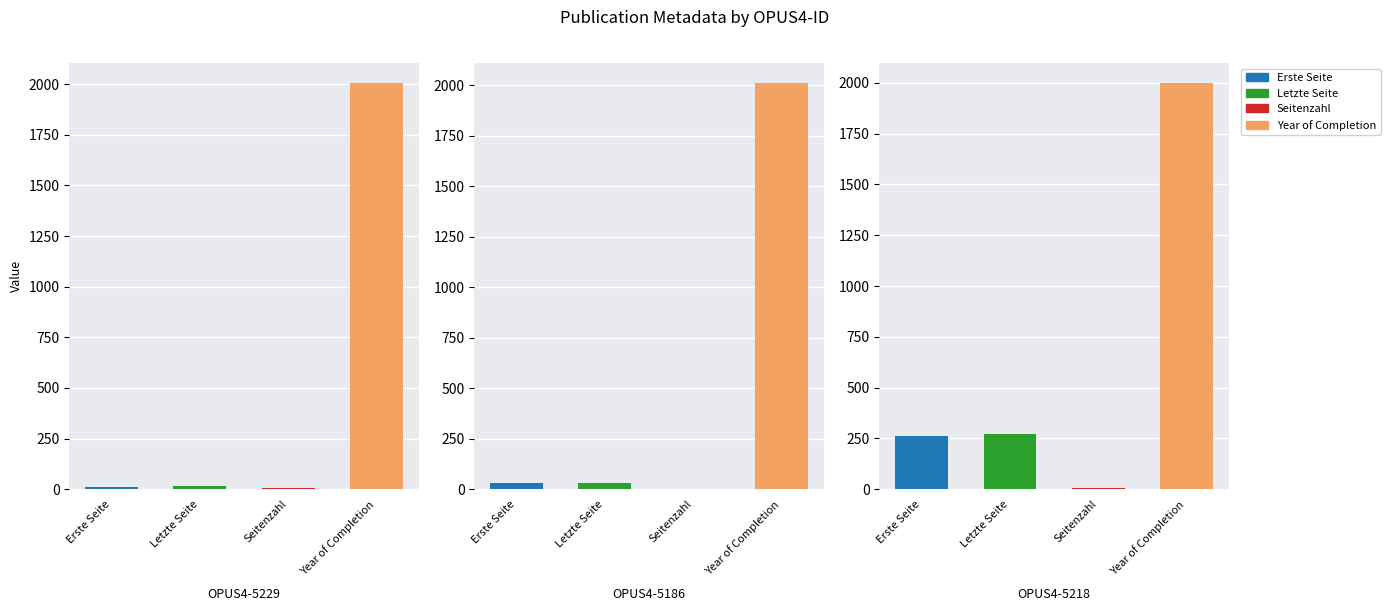

What is the value of the Letzte Seite bar at the 3rd from the left?

271